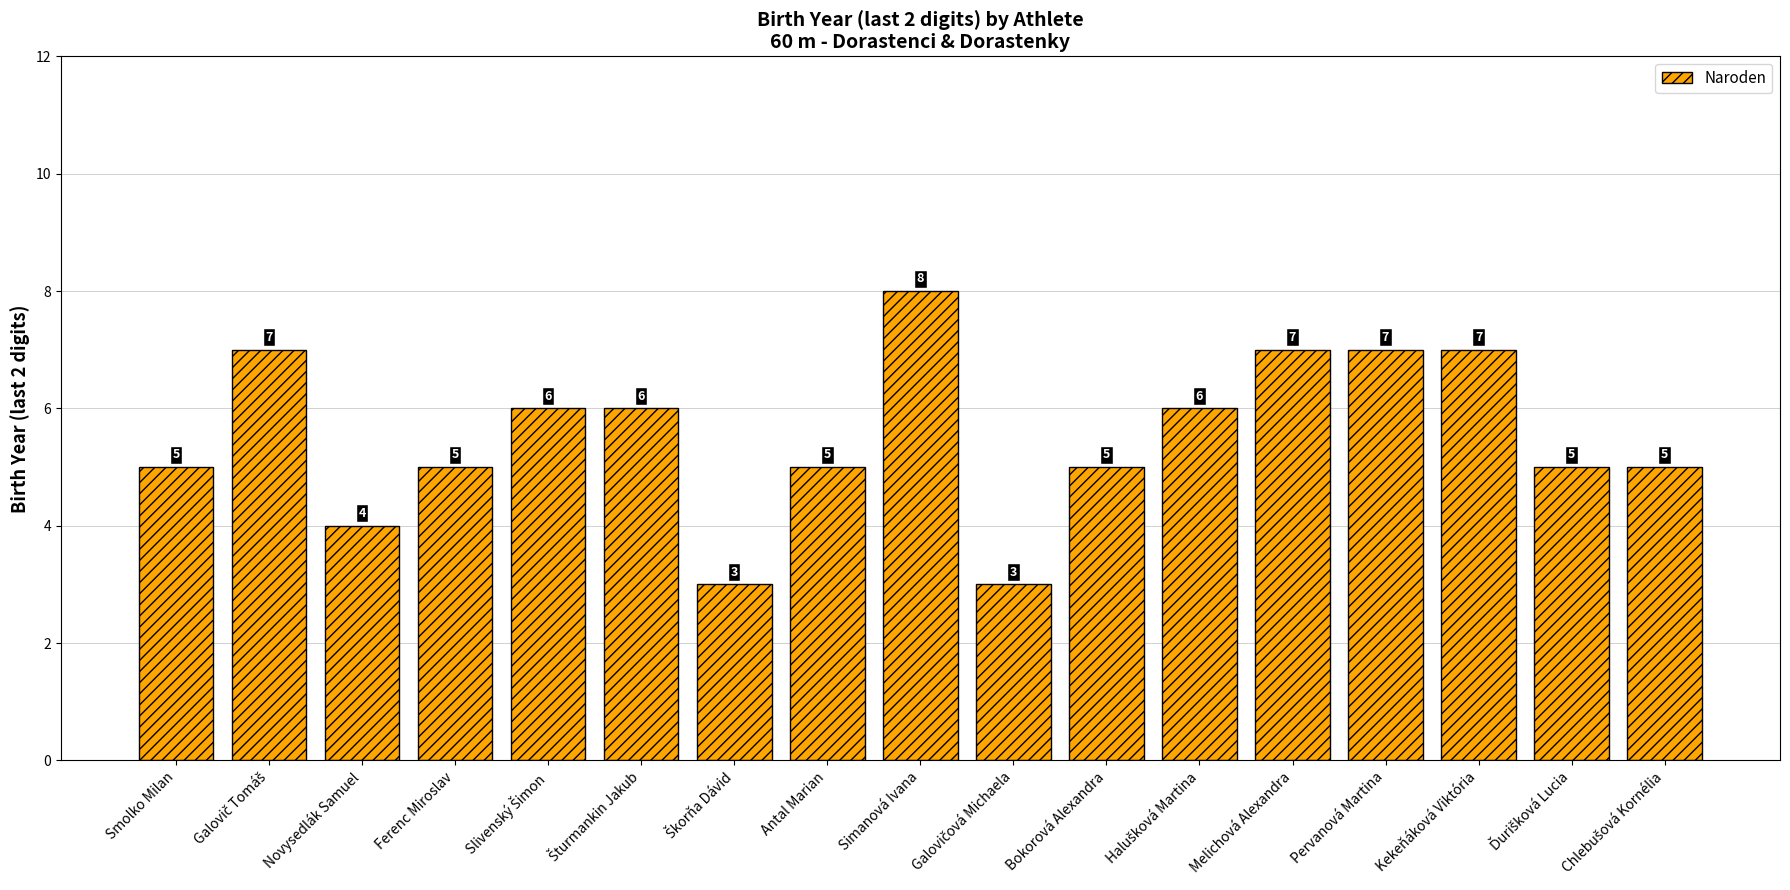

Is it true that the value at Kekeňáková Viktória is 7?

True